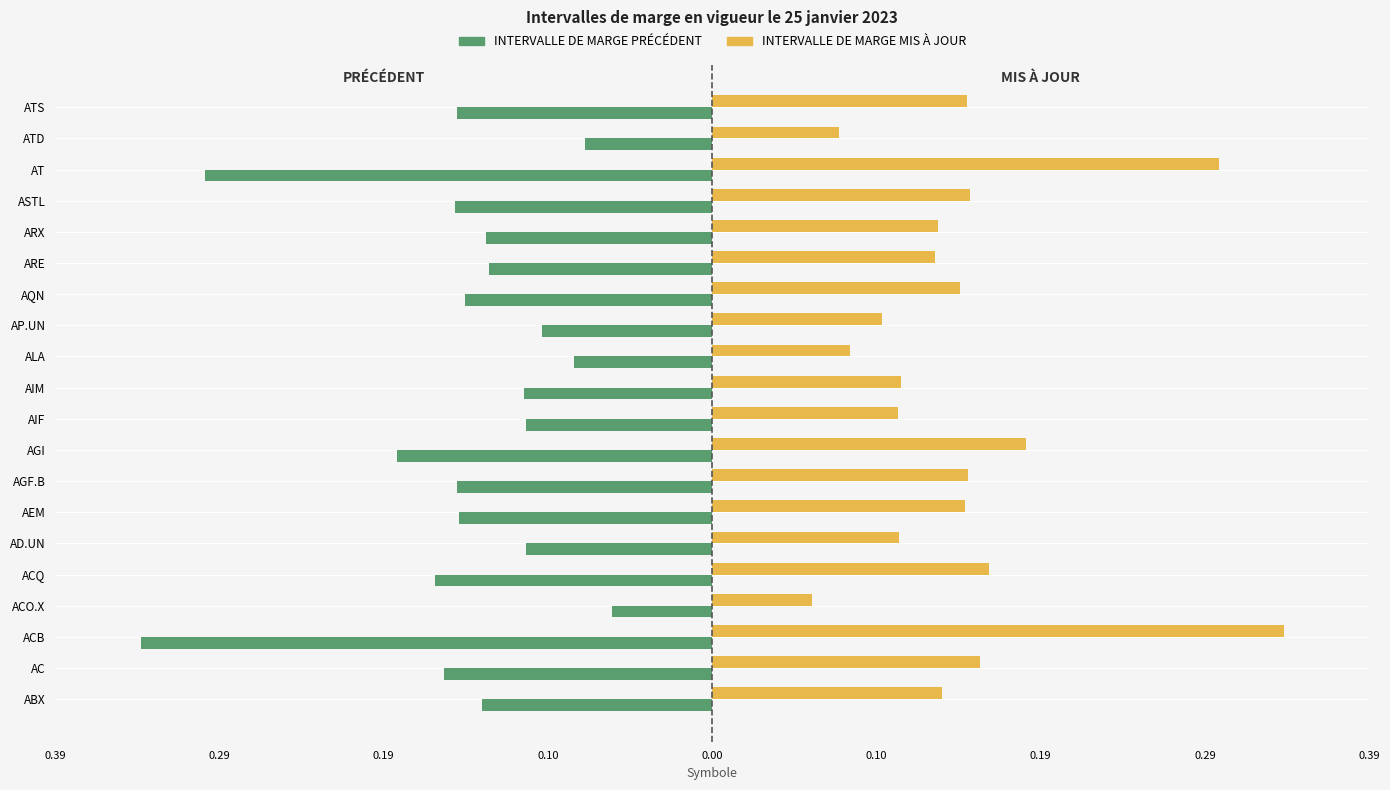

What are all the series names shown in the legend?

INTERVALLE DE MARGE PRÉCÉDENT, INTERVALLE DE MARGE MIS À JOUR